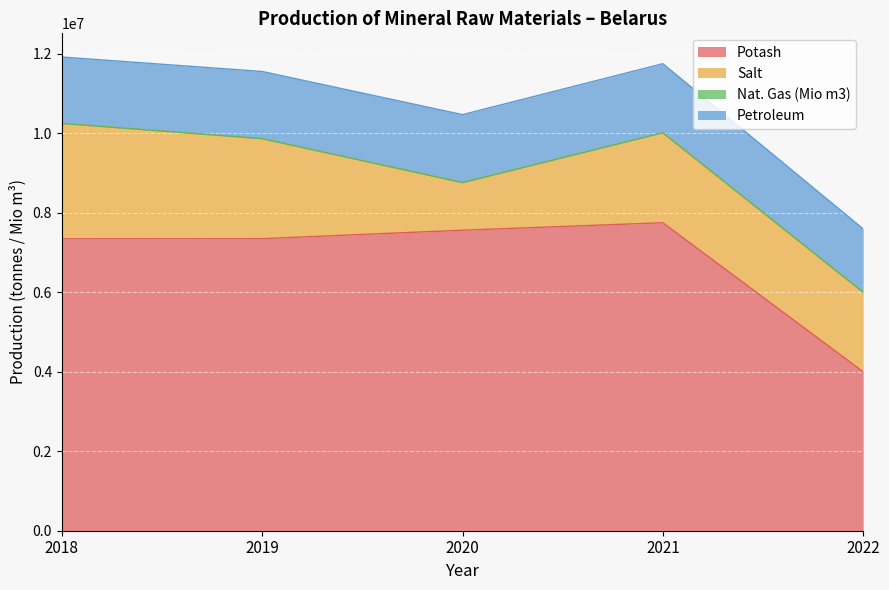

What is the highest value of the Potash series?

7750000